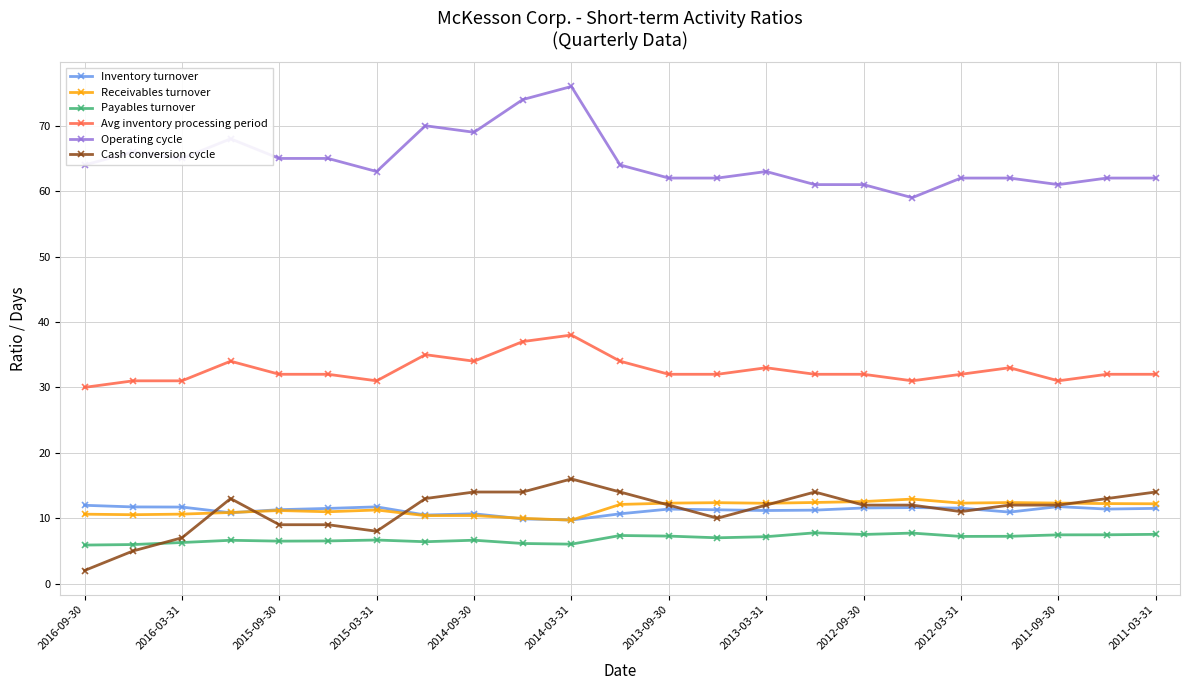

What is the value of the Receivables turnover point at the 15th from the left?

12.3